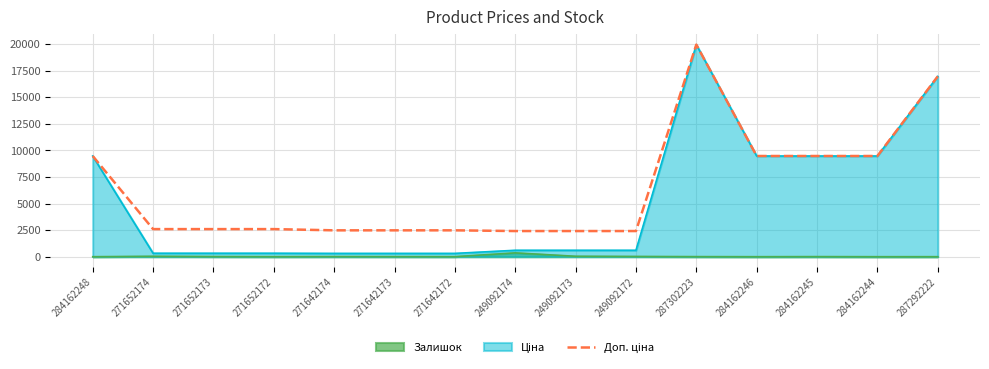

What is the smallest value displayed?

0.0